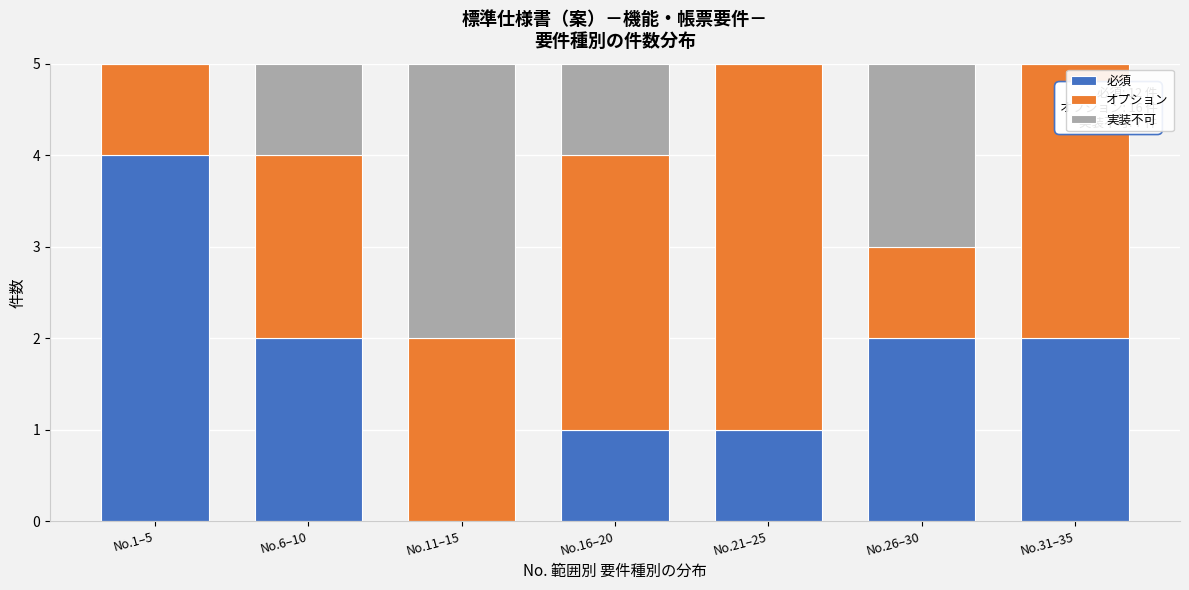

Reading left to right, what are the values for 必須?

No.1–5=4	No.6–10=2	No.11–15=0	No.16–20=1	No.21–25=1	No.26–30=2	No.31–35=2